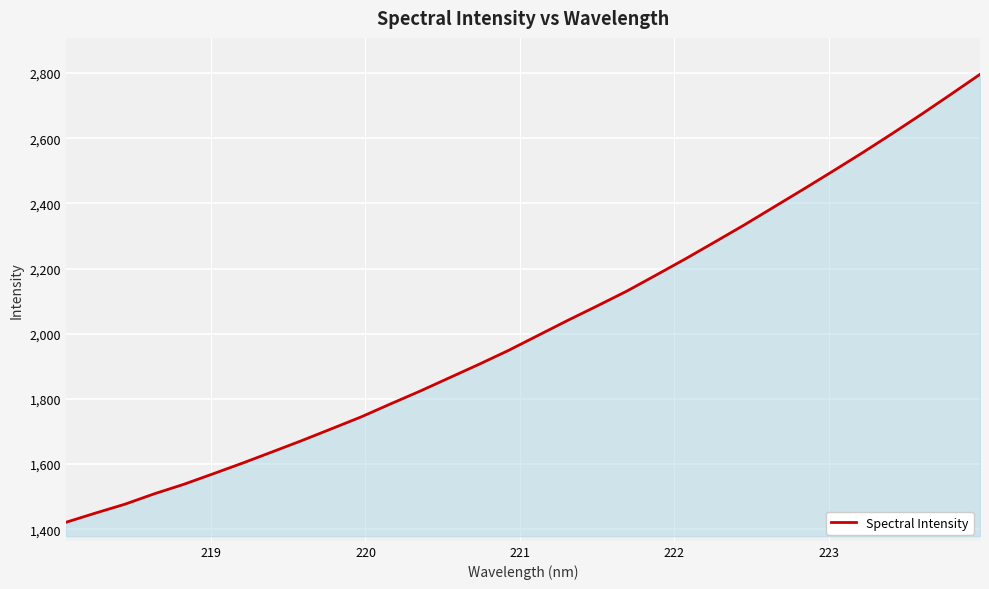

What is the difference between the maximum and minimum values?

1374.9